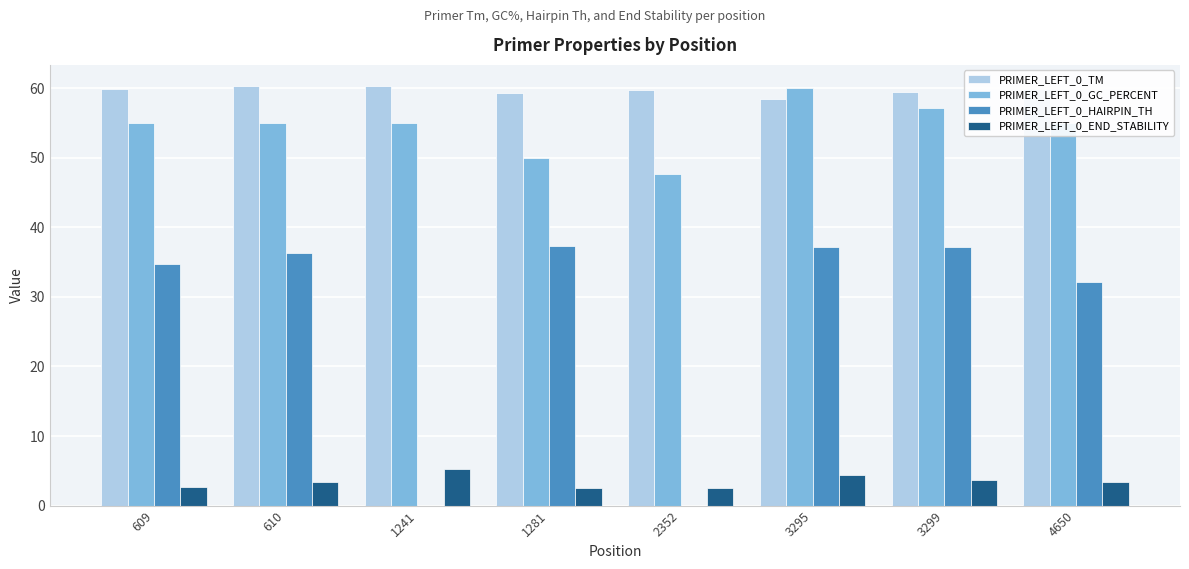

Between 1281 and 3295, which series saw the biggest shift?

PRIMER_LEFT_0_GC_PERCENT